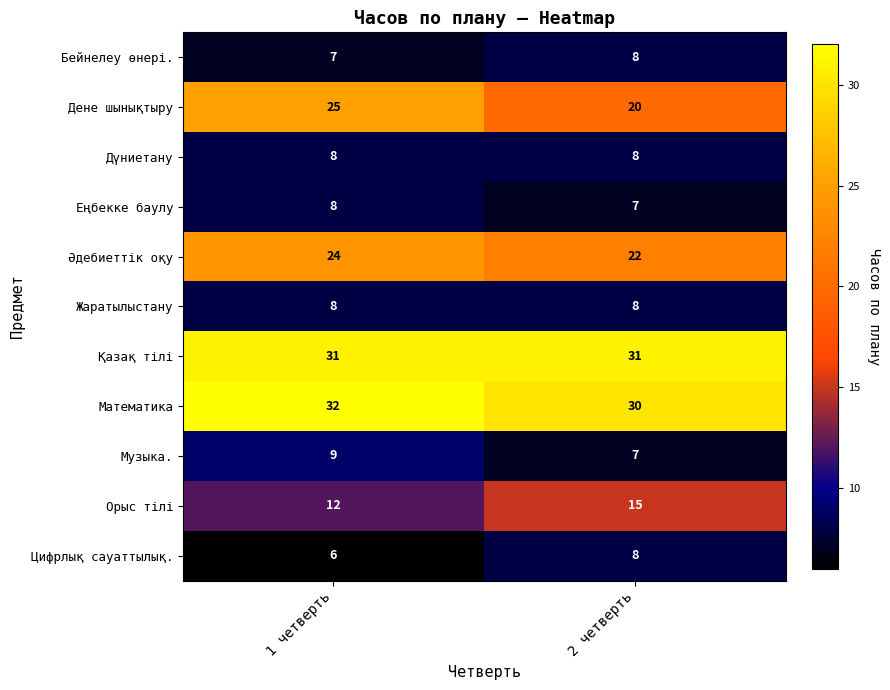

What is the sum of all Еңбекке баулу values?

15